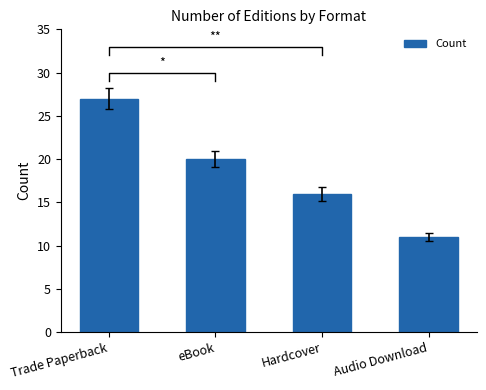

Rank the categories by value from lowest to highest.

Audio Download, Hardcover, eBook, Trade Paperback